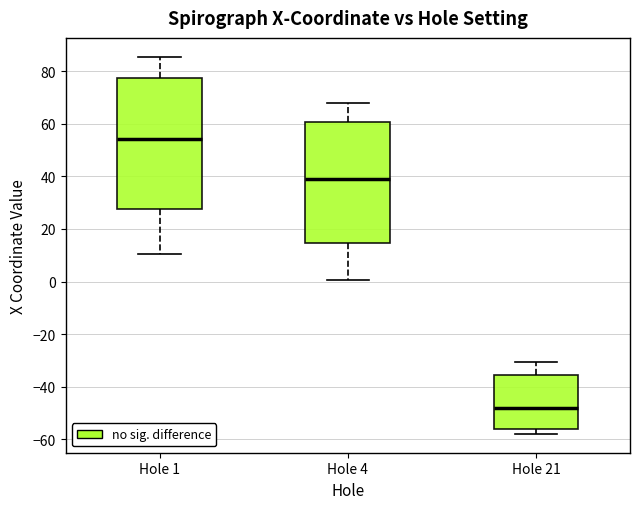

Comparing the boxes themselves (not the whiskers), which one is the tallest?

Hole 1